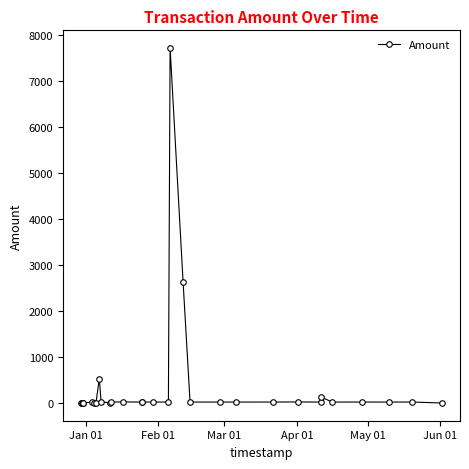

How many data points are above 20?

21